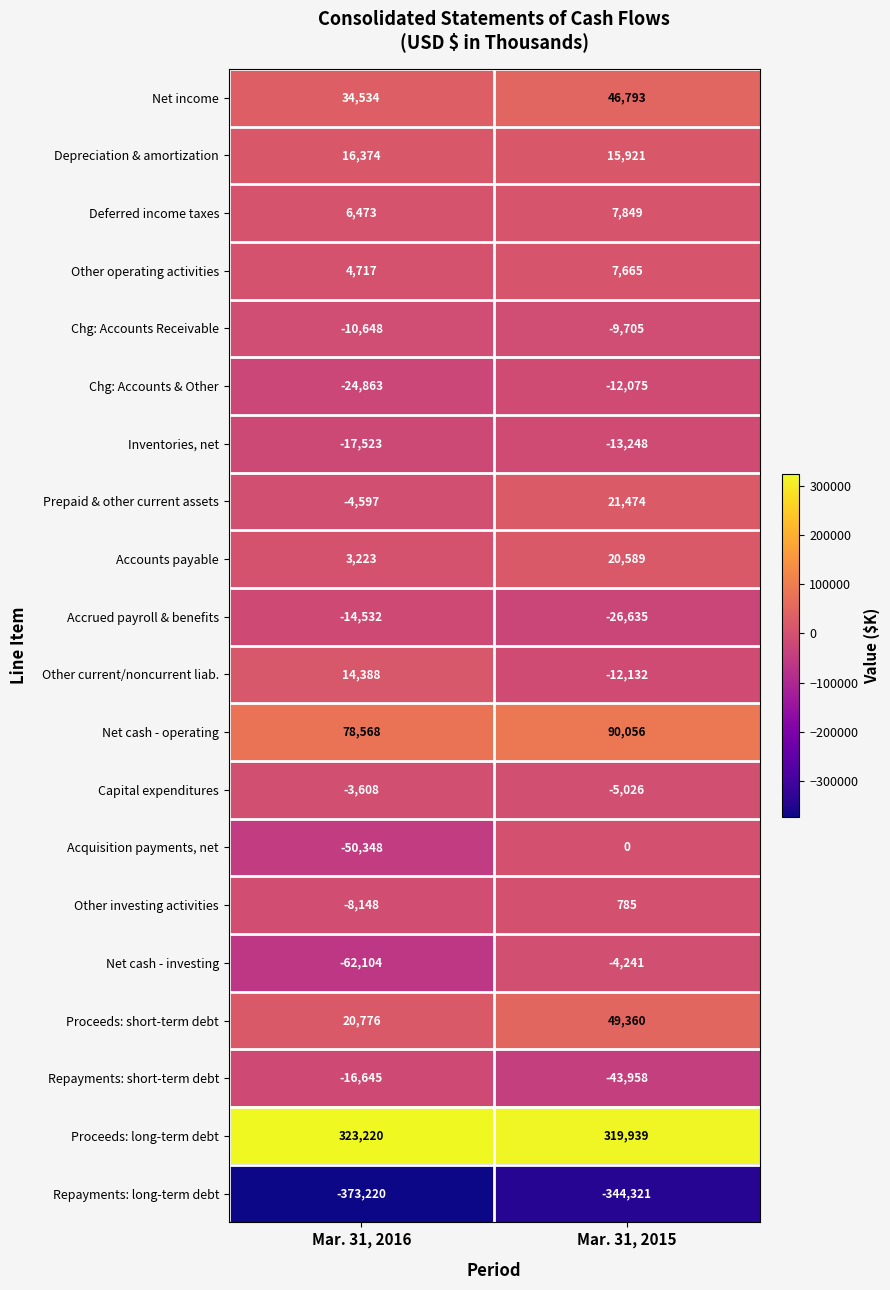

Which series has the largest total across all categories?

Proceeds: long-term debt